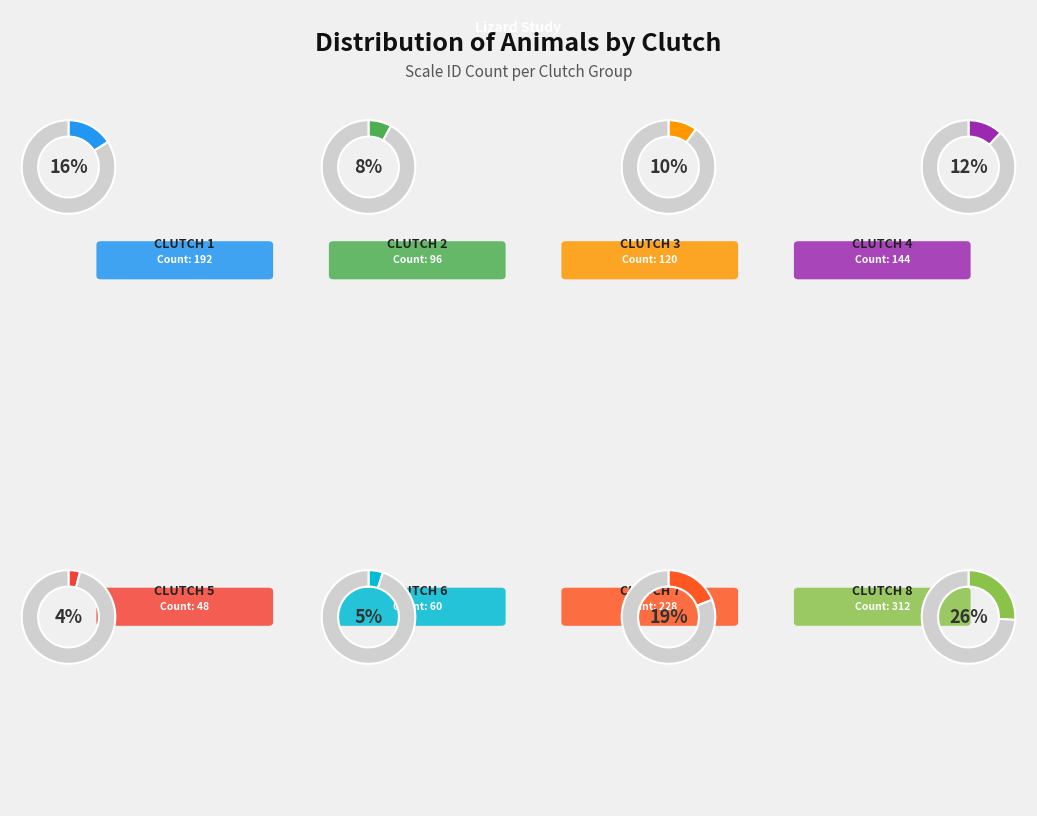

Combined, what portion of the pie is Clutch 4 and Clutch 3?

22.0%